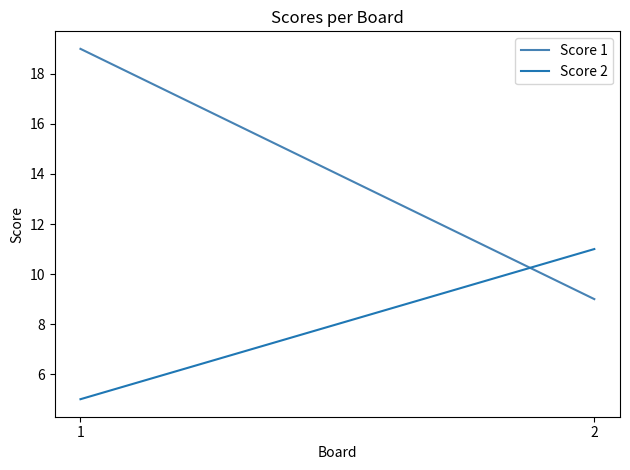

What is the difference between the maximum and minimum values in the Score 1 series?

10